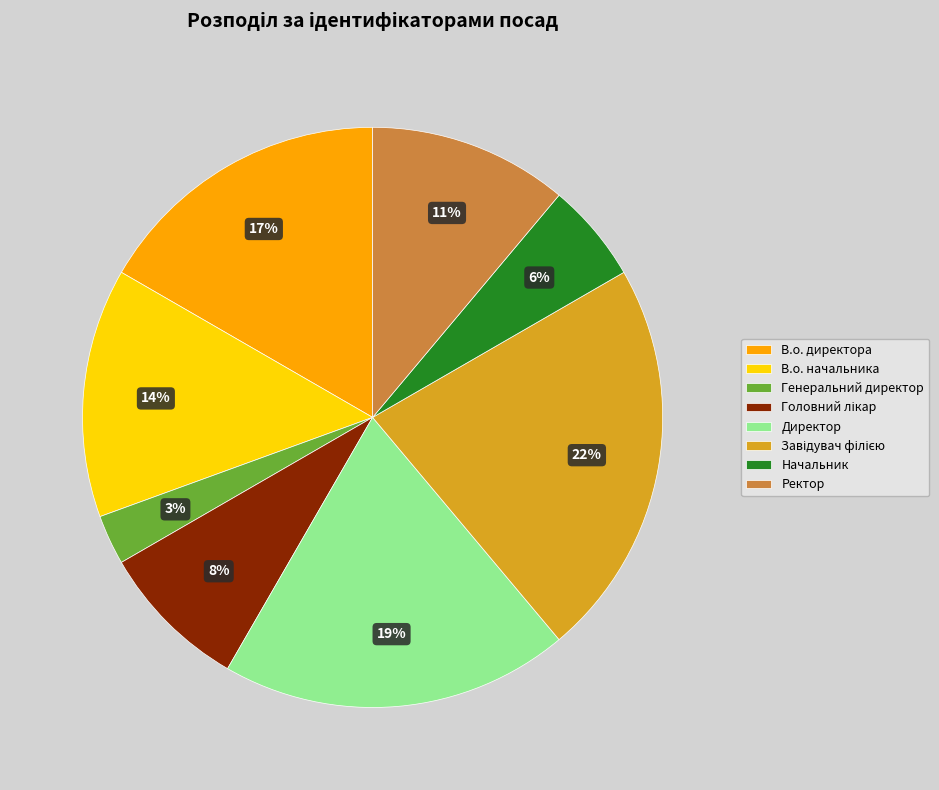

Do Ректор and Начальник together represent more than half of the pie?

No